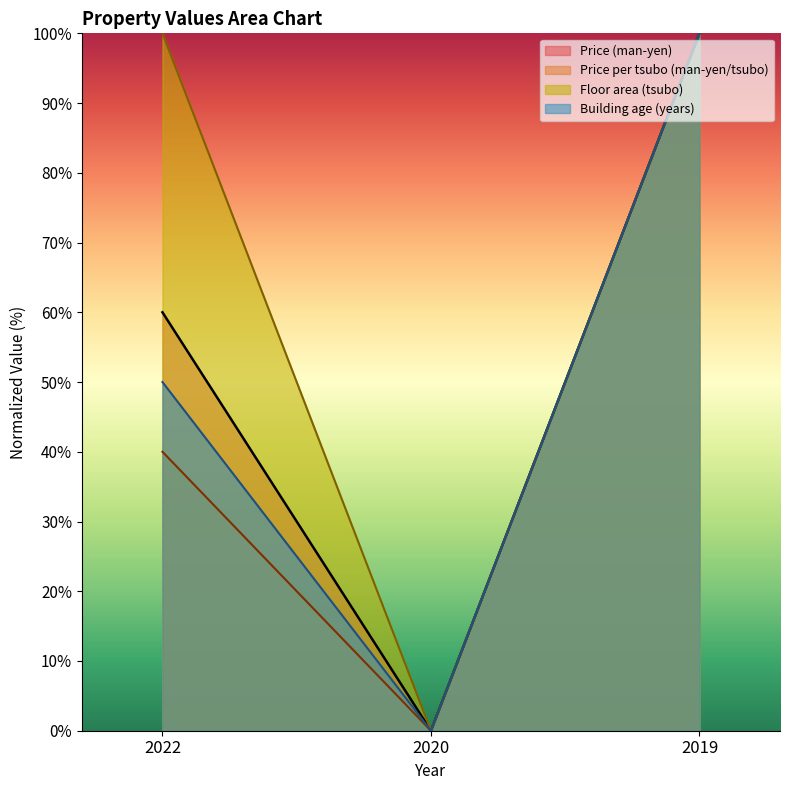

How many values in the Price (man-yen) series exceed 60?

1